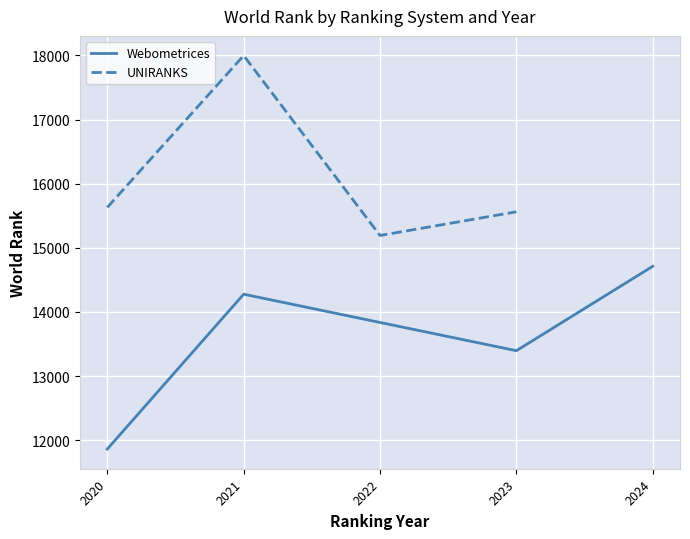

At which label is UNIRANKS closest to 16595?

2020